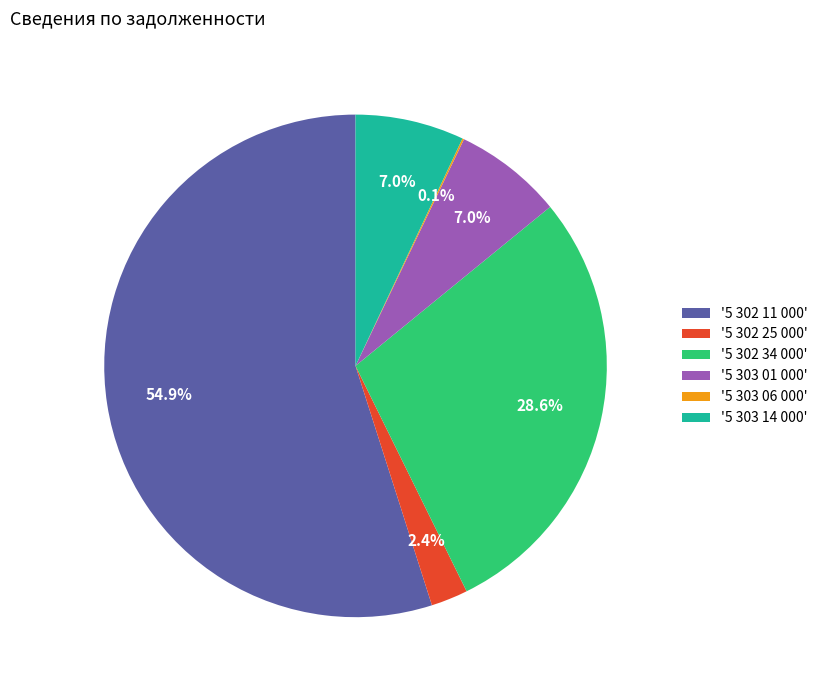

Combined, do '5 303 14 000' and '5 302 34 000' account for over 50%?

No